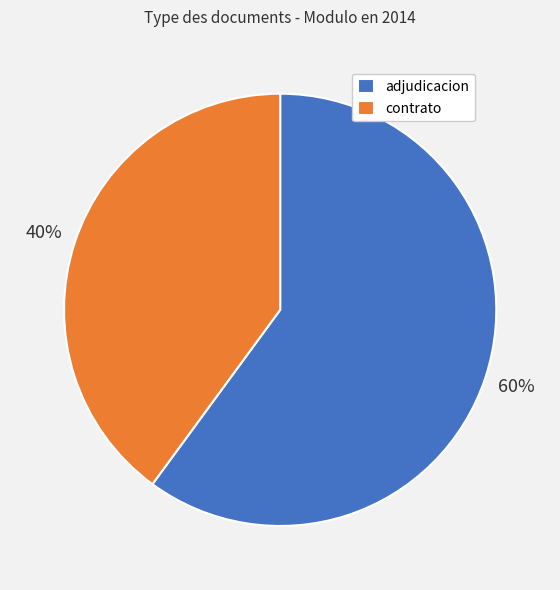

True or false: adjudicacion accounts for 69% of the total.

False